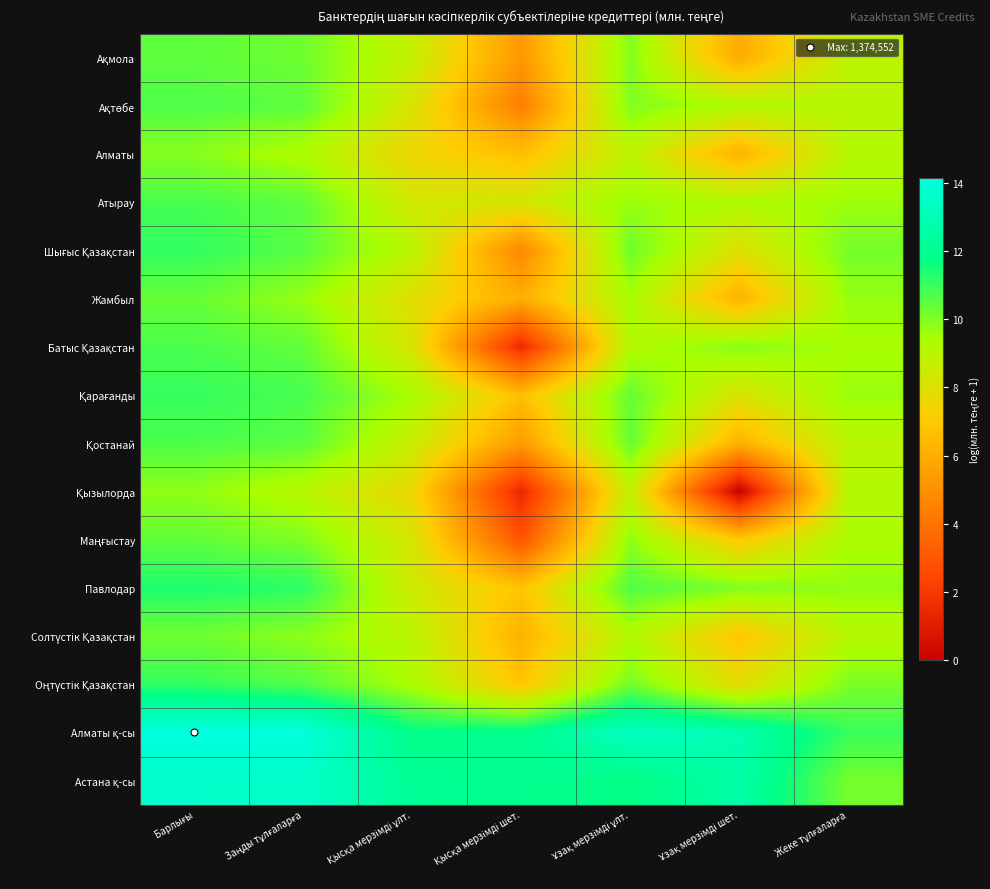

Rank the series by their maximum value, from lowest to highest.

Қызылорда, Алматы, Солтүстік Қазақстан, Жамбыл, Маңғыстау, Ақмола, Ақтөбе, Қостанай, Батыс Қазақстан, Атырау, Қарағанды, Оңтүстік Қазақстан, Шығыс Қазақстан, Павлодар, Астана қ-сы, Алматы қ-сы